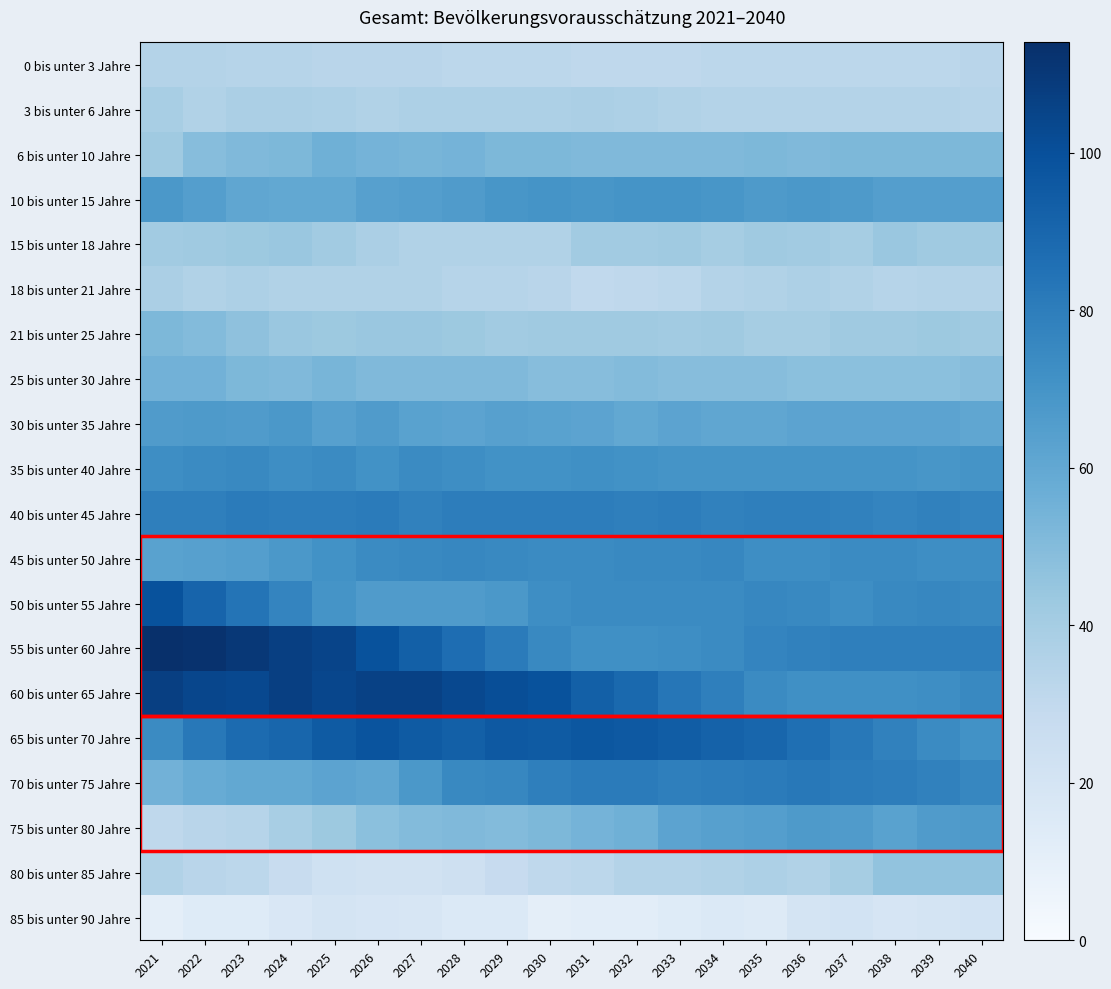

How many data points does each series have?

20